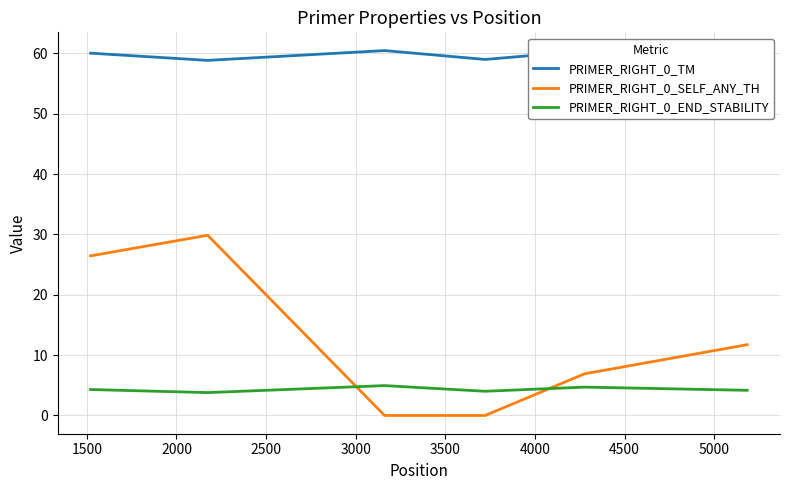

True or false: PRIMER_RIGHT_0_TM and PRIMER_RIGHT_0_END_STABILITY intersect in this chart.

False